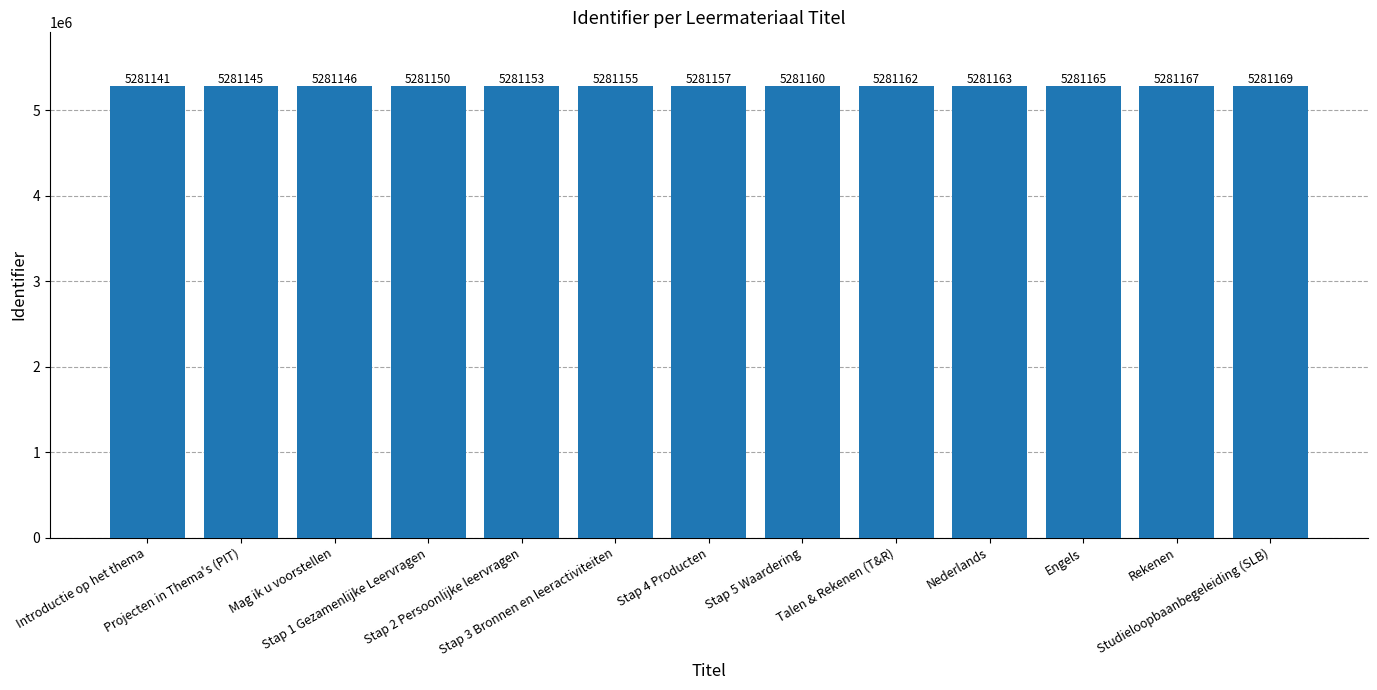

True or false: the data shows 5281145 at Projecten in Thema's (PIT).

True